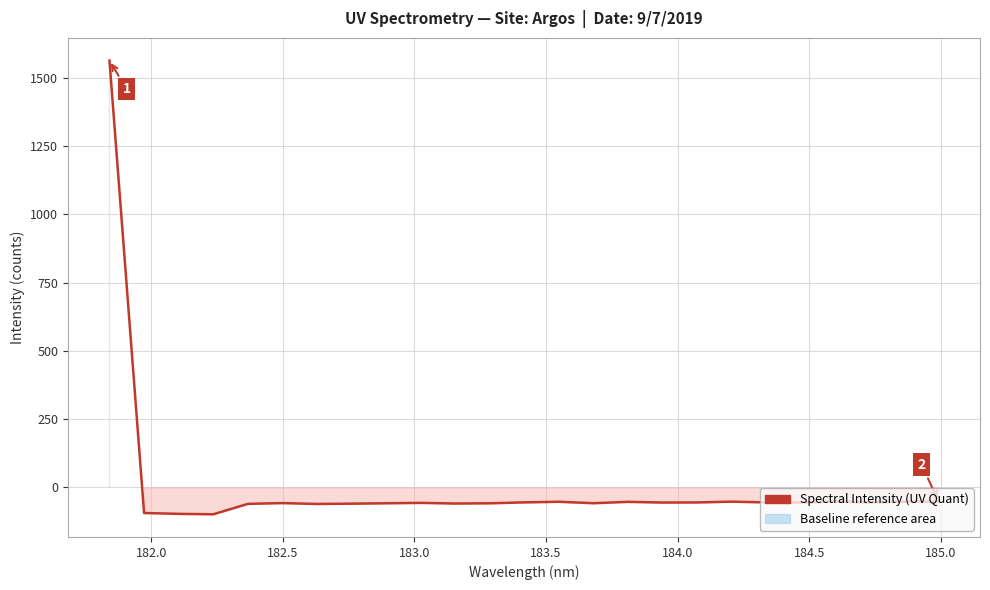

What is the difference between the maximum and minimum values?

1662.5